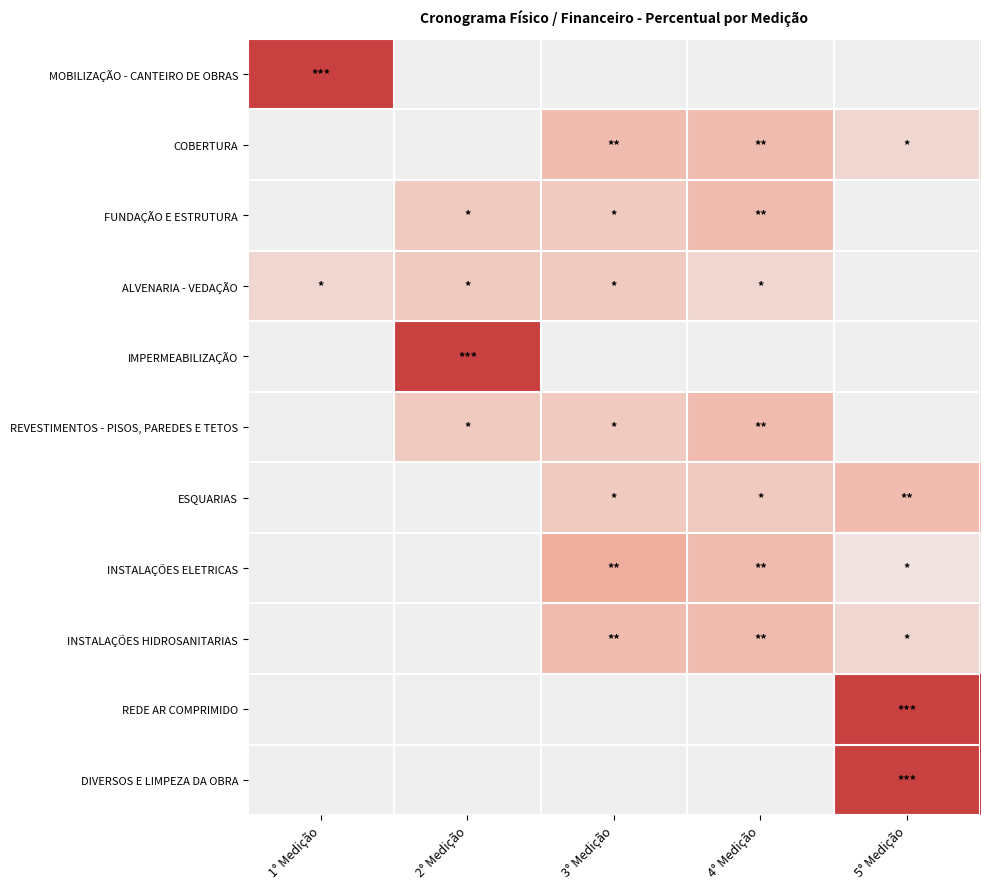

Rank the series by their maximum value, from lowest to highest.

ALVENARIA - VEDAÇÃO, COBERTURA, FUNDAÇÃO E ESTRUTURA, REVESTIMENTOS - PISOS, PAREDES E TETOS, ESQUARIAS, INSTALAÇÕES HIDROSANITARIAS, INSTALAÇÕES ELETRICAS, MOBILIZAÇÃO - CANTEIRO DE OBRAS, IMPERMEABILIZAÇÃO, REDE AR COMPRIMIDO, DIVERSOS E LIMPEZA DA OBRA